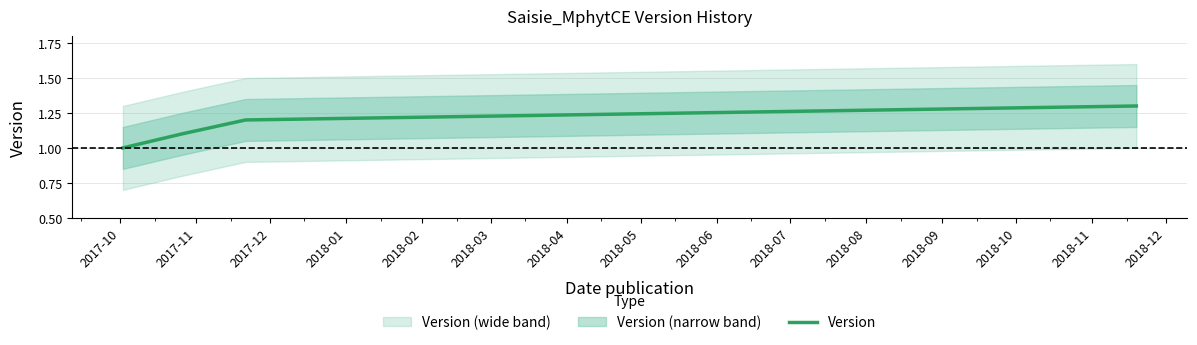

What is the greatest value displayed?

1.3